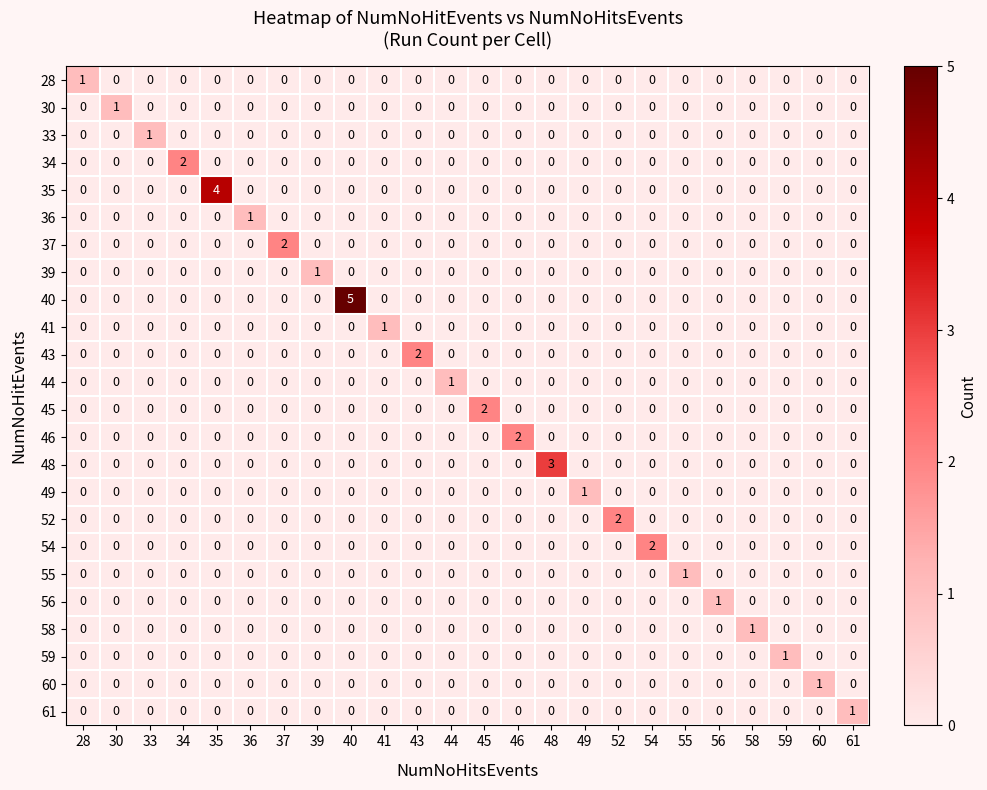

What is the difference between the highest and lowest values at 61?

1